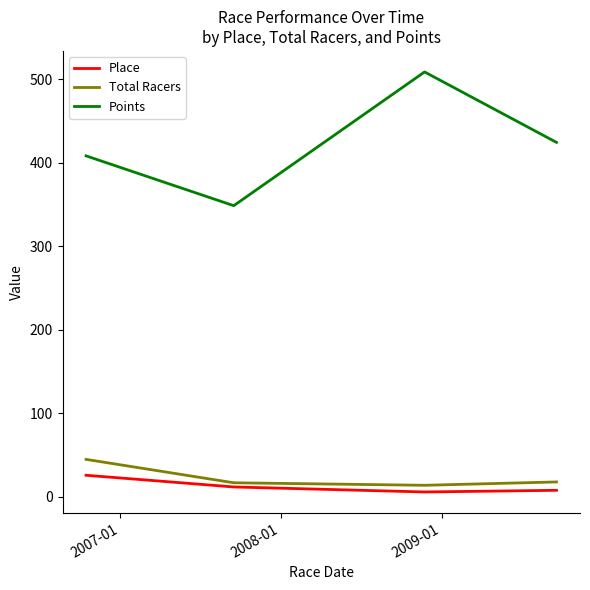

Which series has the largest total across all categories?

Points